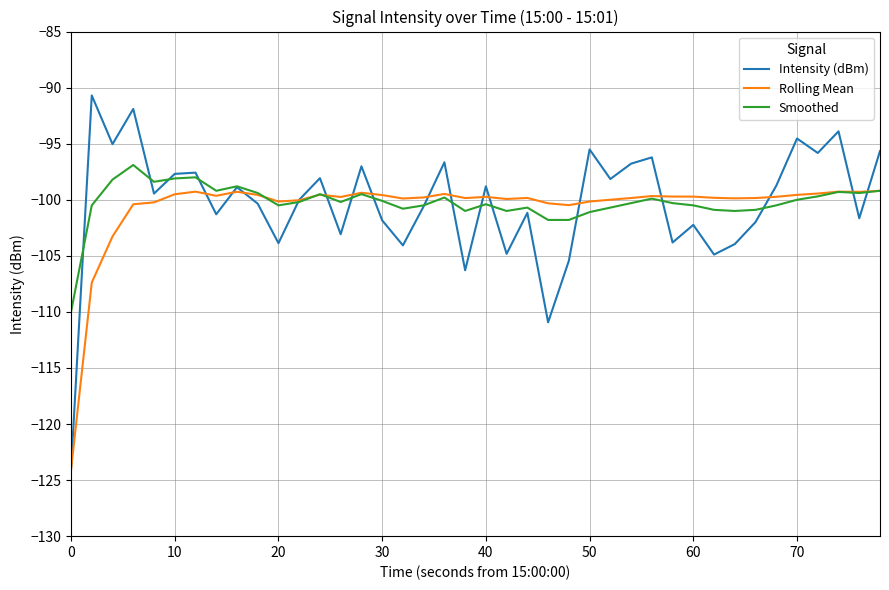

What is the maximum value for Intensity (dBm)?

-90.7